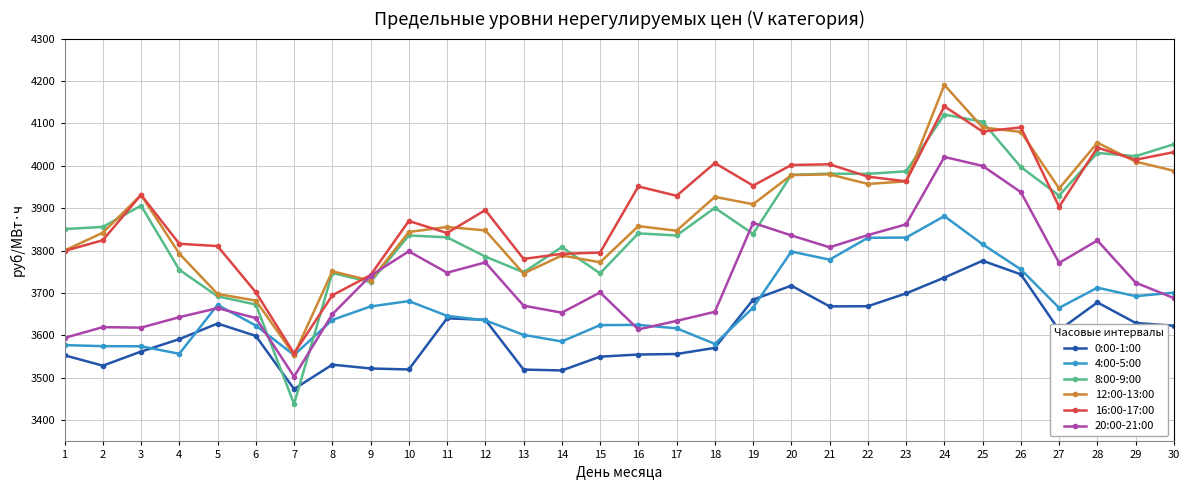

Is the value of 12:00-13:00 at 19 greater than the value of 4:00-5:00 at 19?

Yes